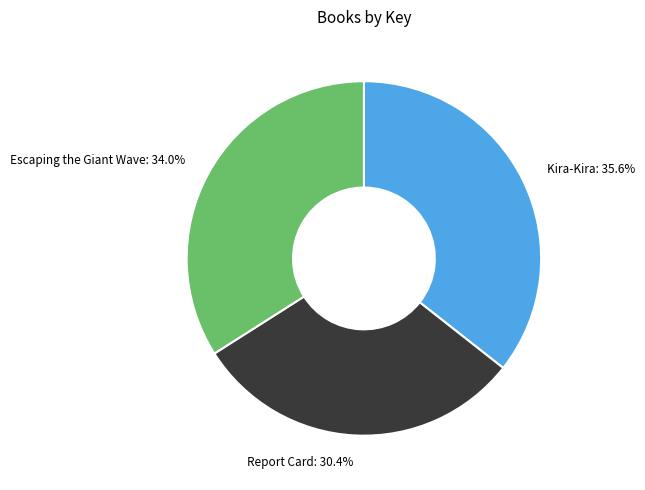

What is the largest slice in the pie chart?

Kira-Kira